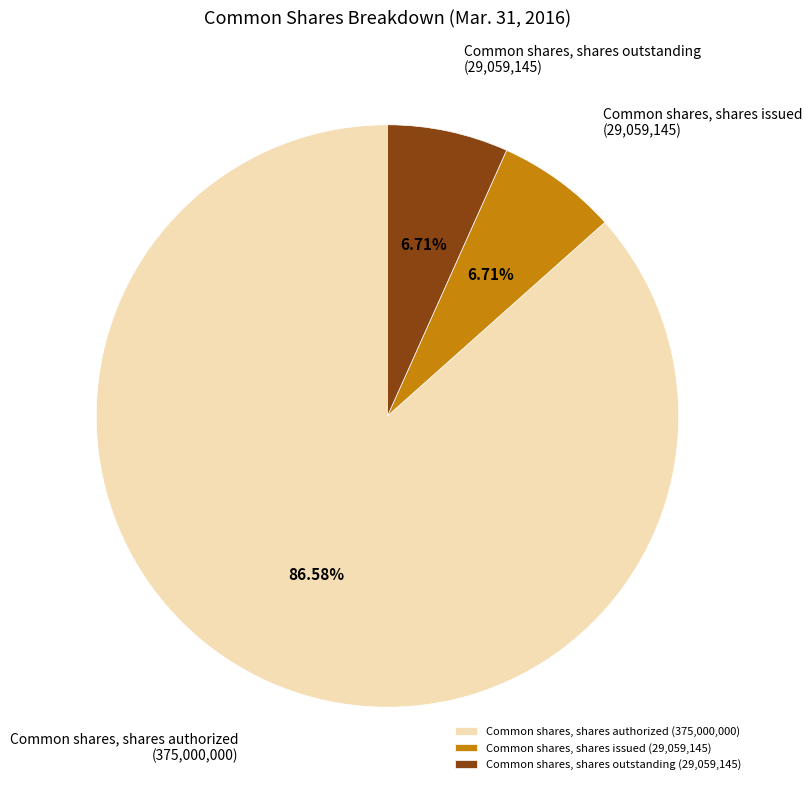

How many segments does this pie chart have?

3